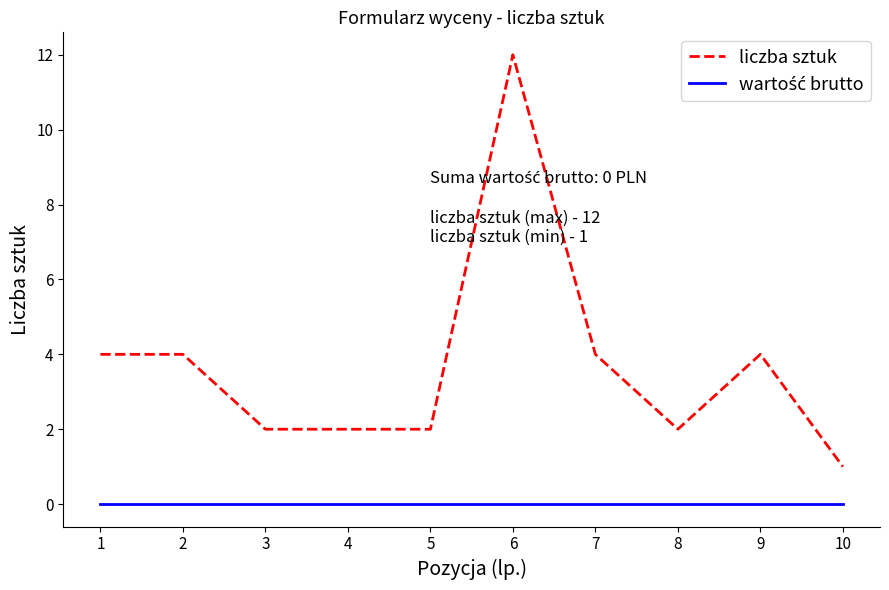

The liczba sztuk series shows 2 at 8. True or false?

True